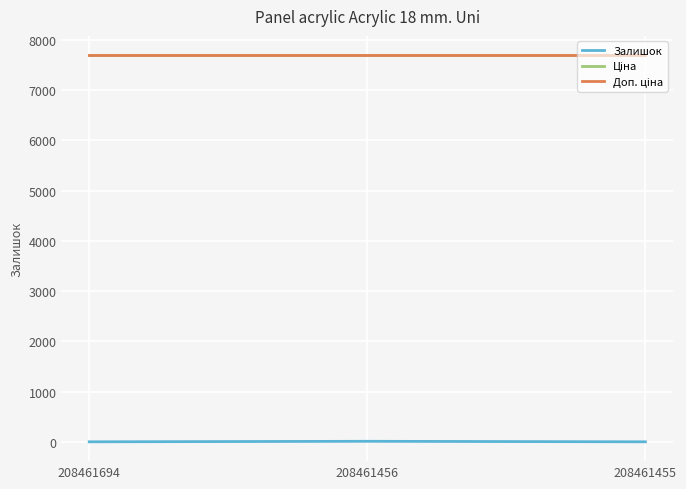

At how many categories does at least one series exceed 6985?

3